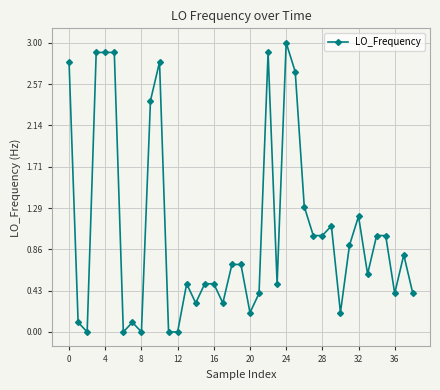

What is the average value?

1.1